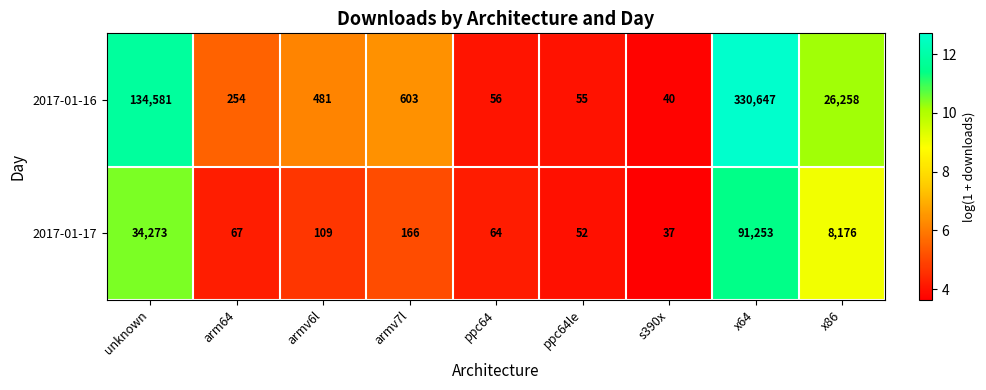

What is the greatest value displayed?

330647